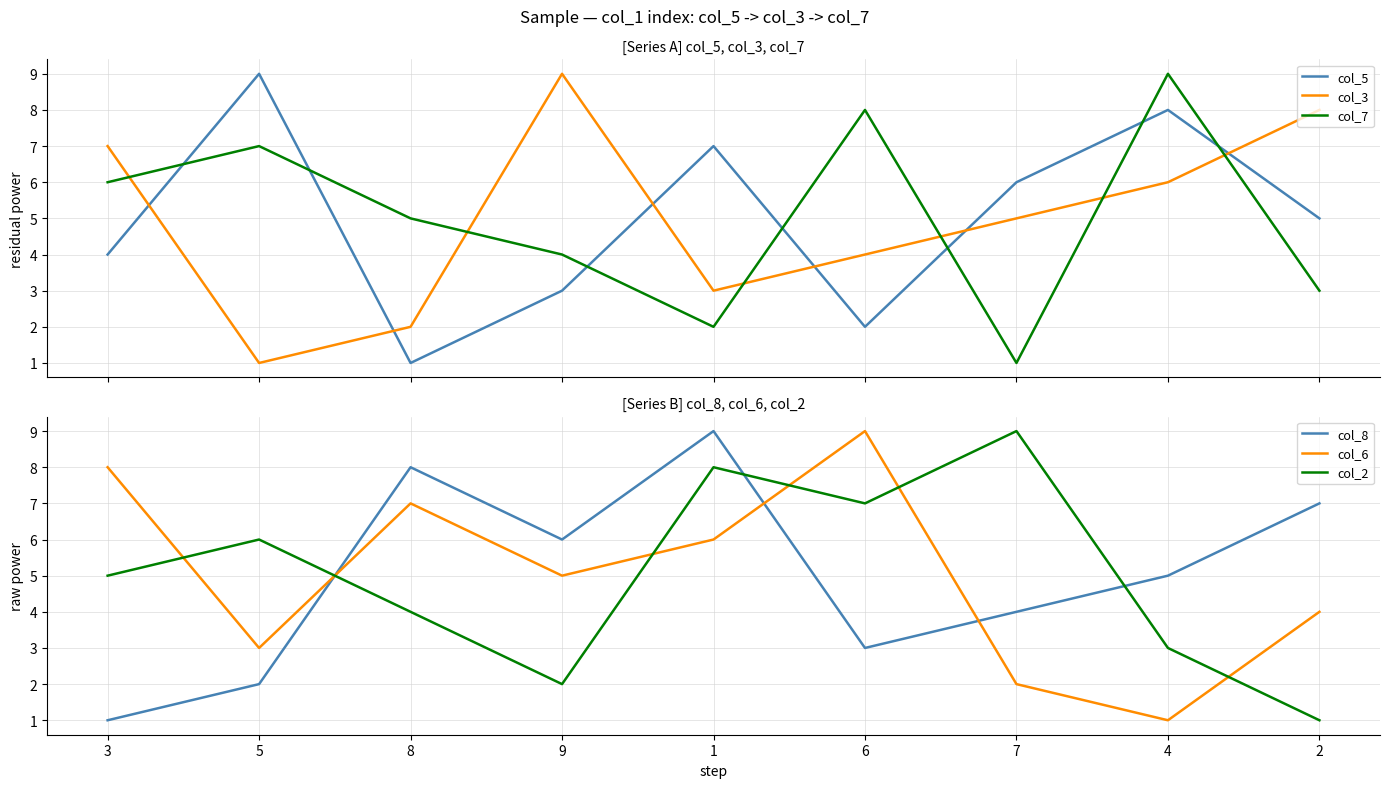

What is the difference between the second highest and second lowest values in the col_3 series?

6